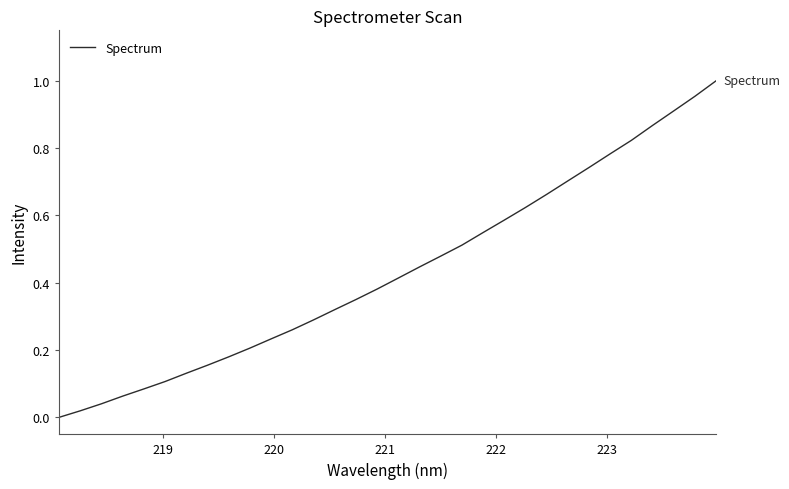

How many lines are shown in the chart?

1